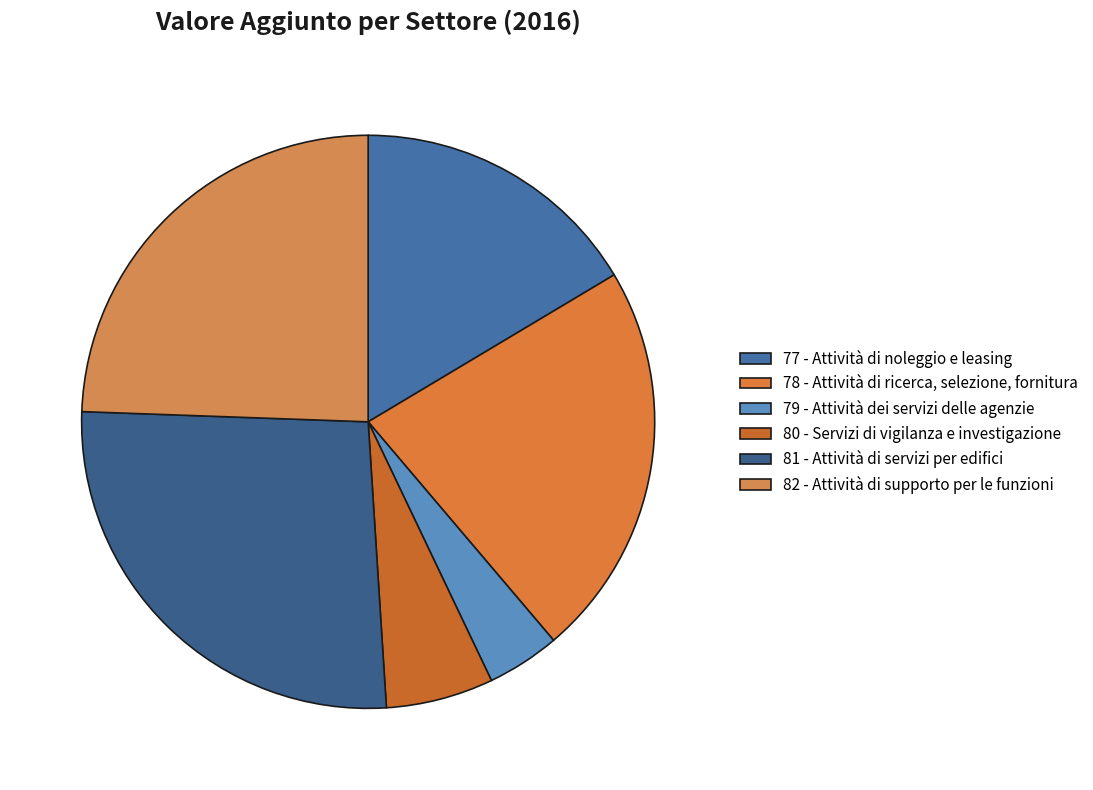

How many slices are in this pie chart?

6